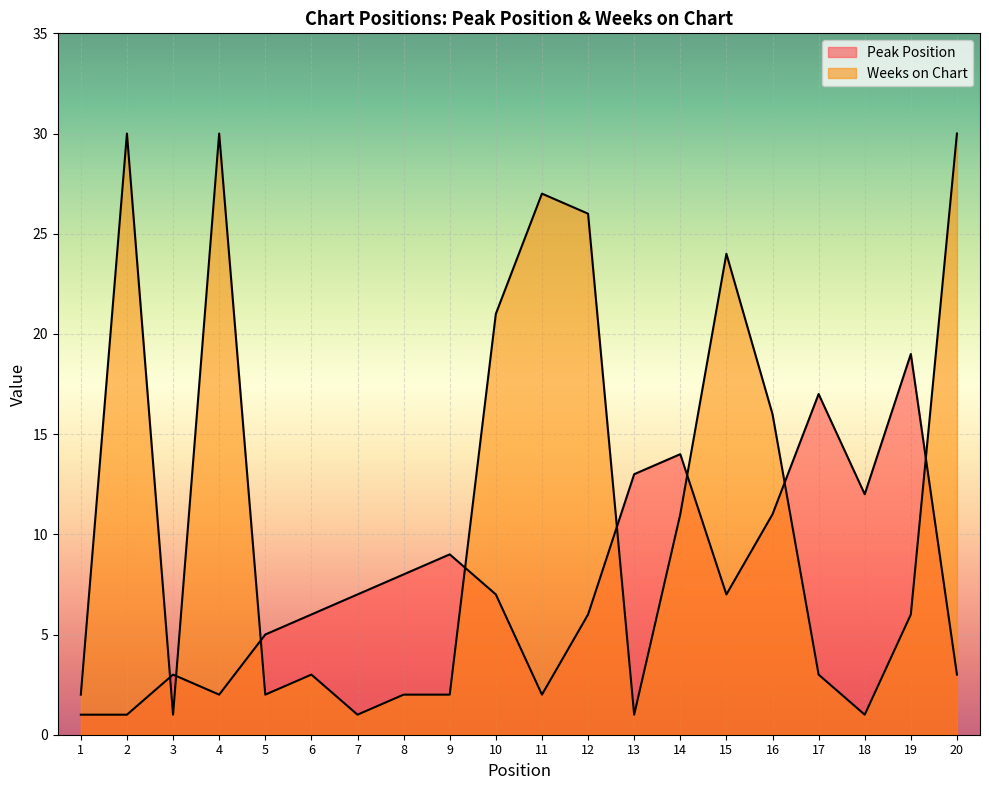

What is the sum of all Peak Position values?

153